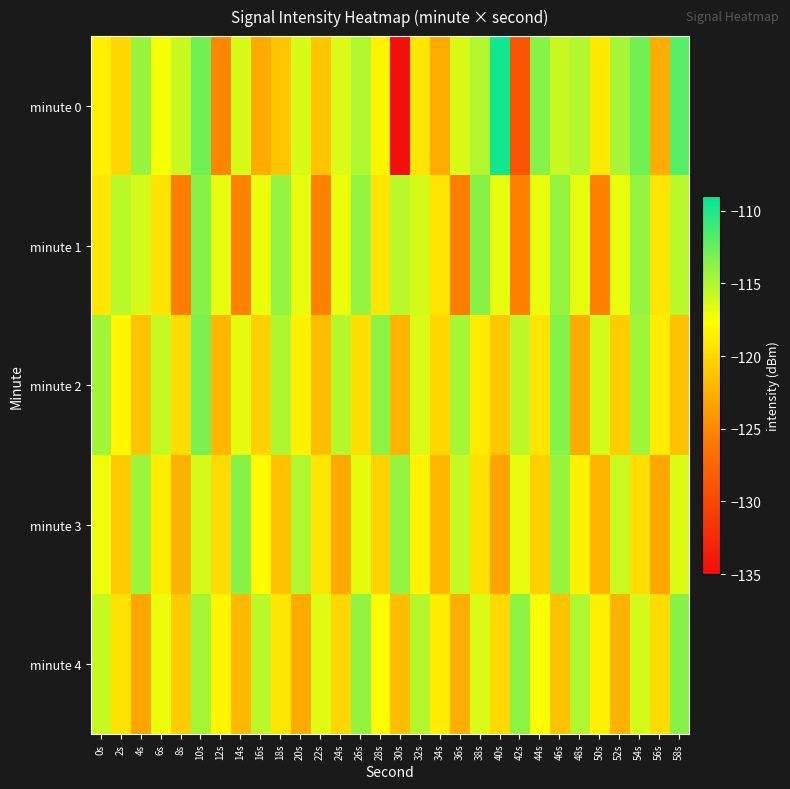

At which category does the chart reach its minimum across all series?

30s